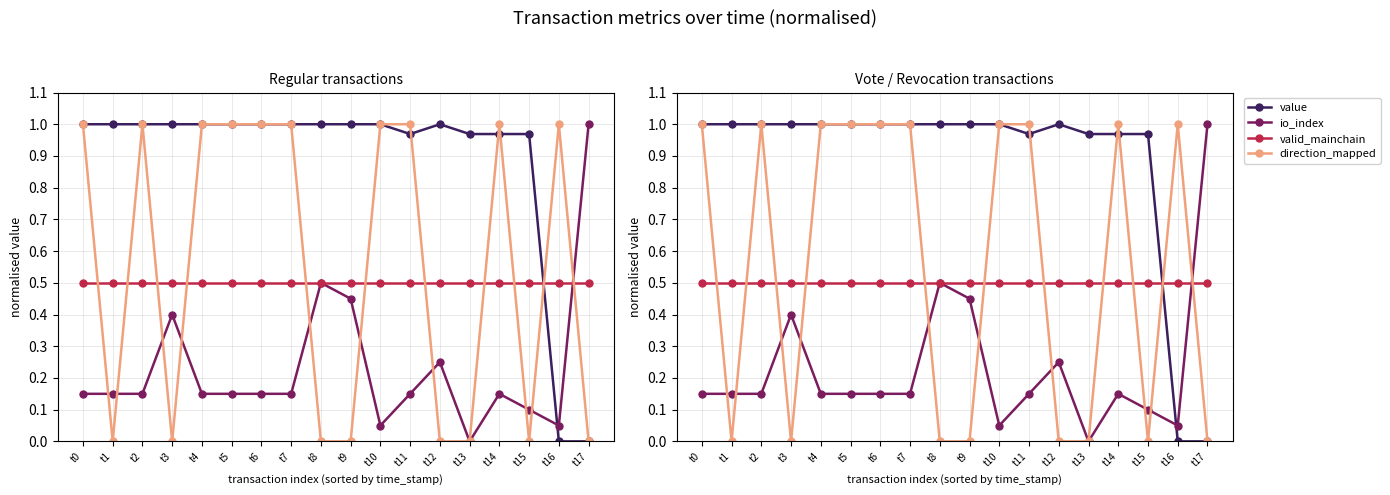

What is the difference between the maximum and minimum values in the direction_mapped series?

1.0